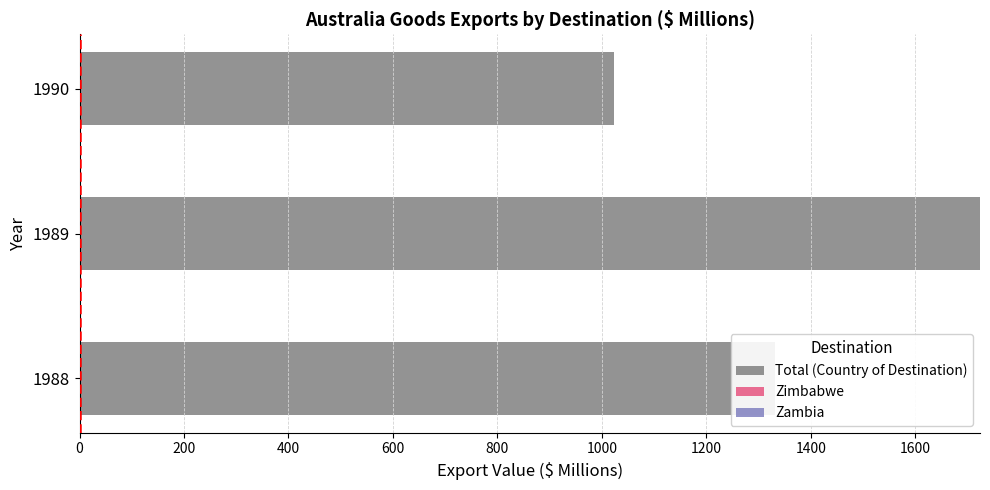

List the labels in order of value, smallest first.

1990, 1988, 1989